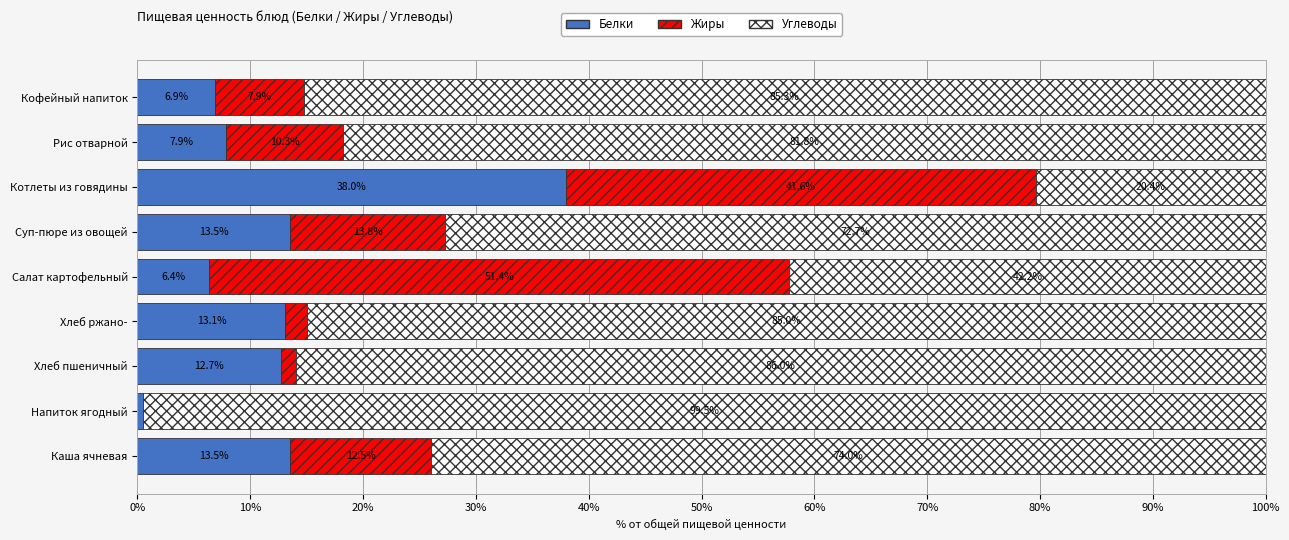

At which label does Белки reach its peak?

Котлеты из говядины